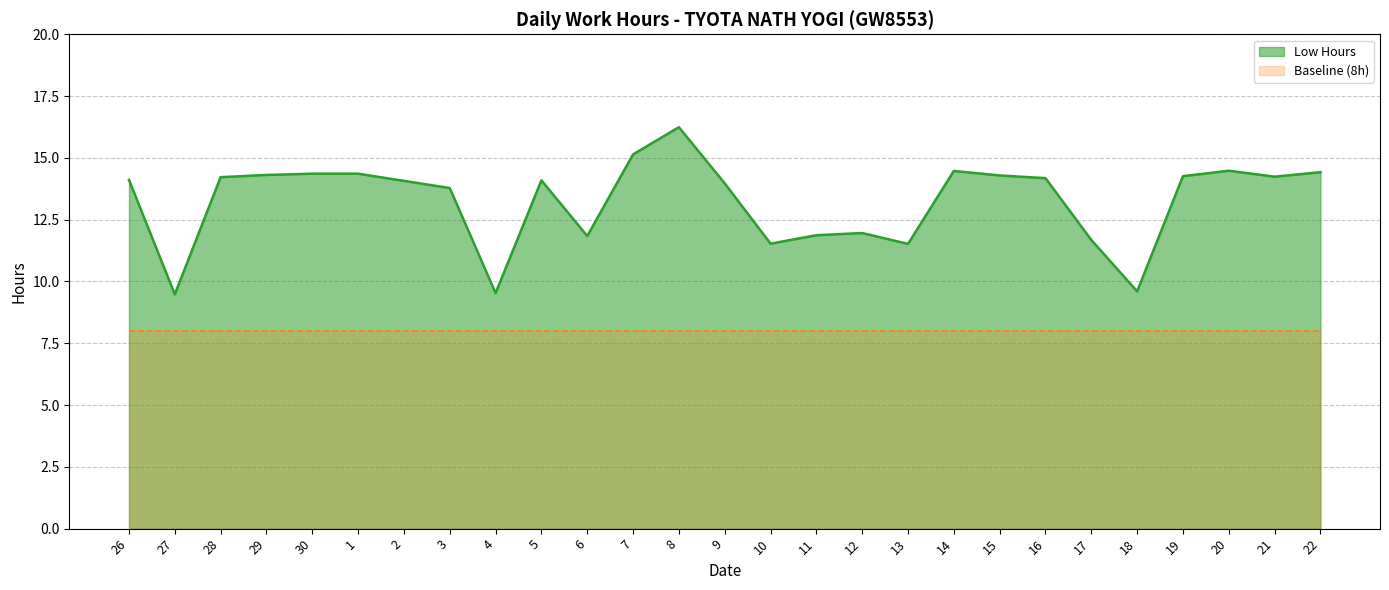

What is the sum of all values?

358.0